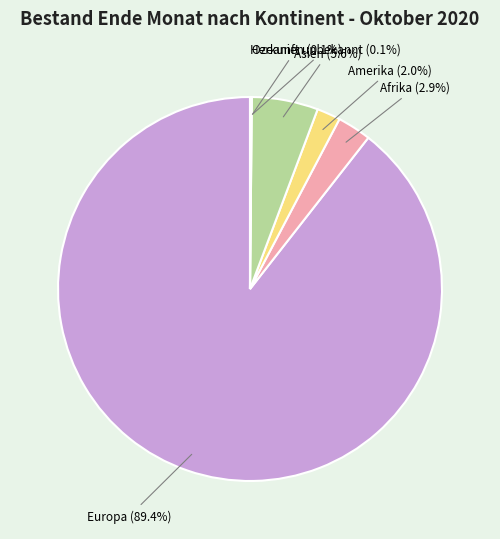

Between Asien and Amerika, which is larger?

Asien